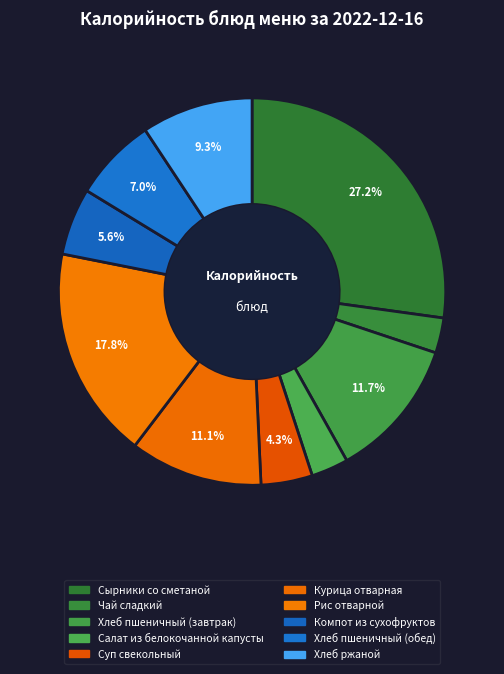

Count the number of slices in the pie.

10